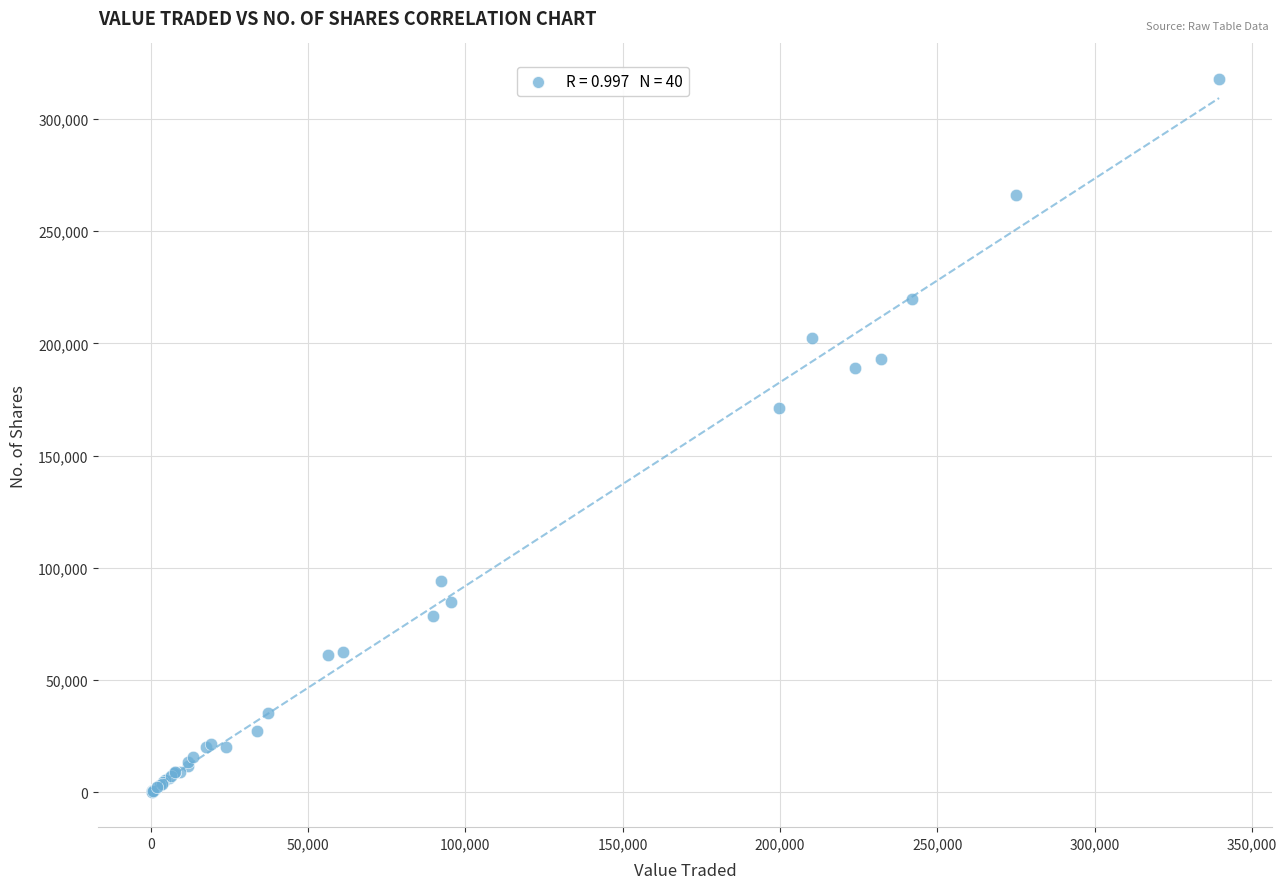

What Y value in the scatter plot is closest to 159017?

171221